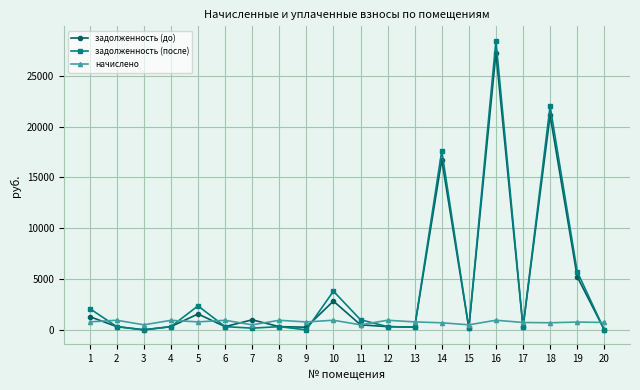

What is the difference between the maximum and minimum values in the начислено series?

450.0